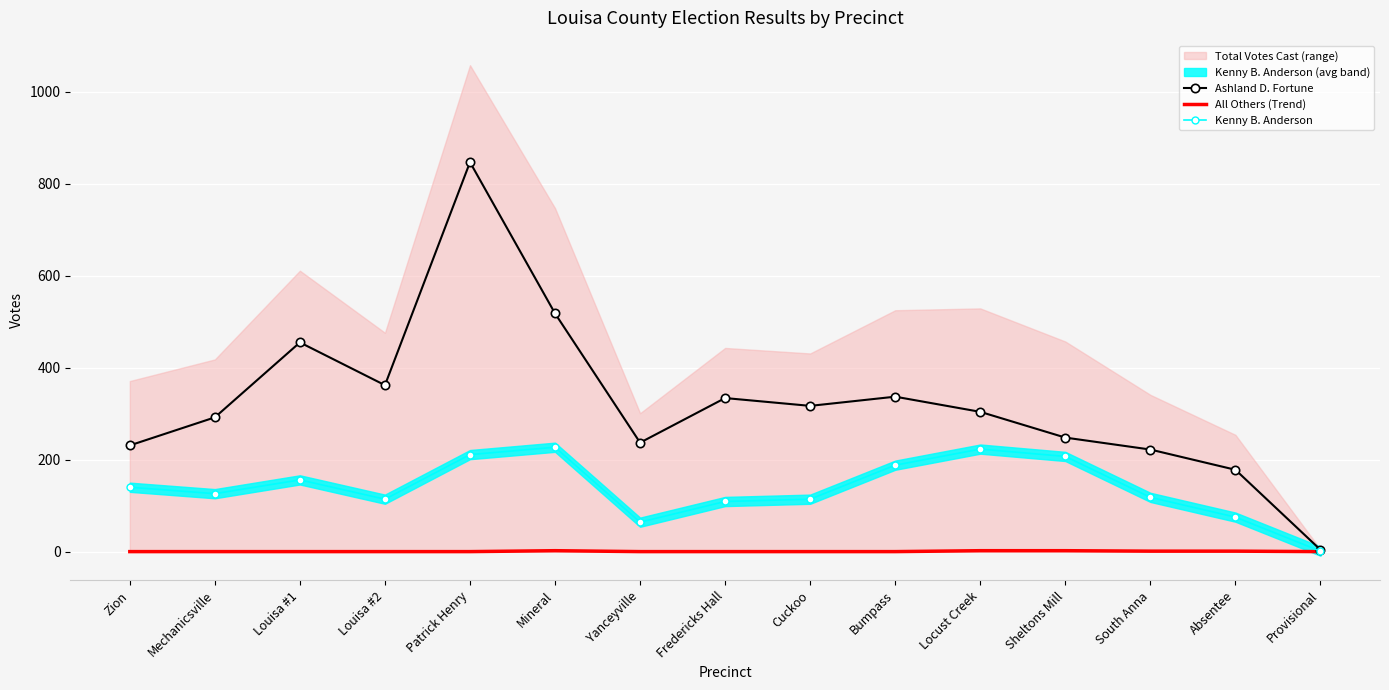

True or false: Ashland D. Fortune has a value of 3 at Provisional.

False